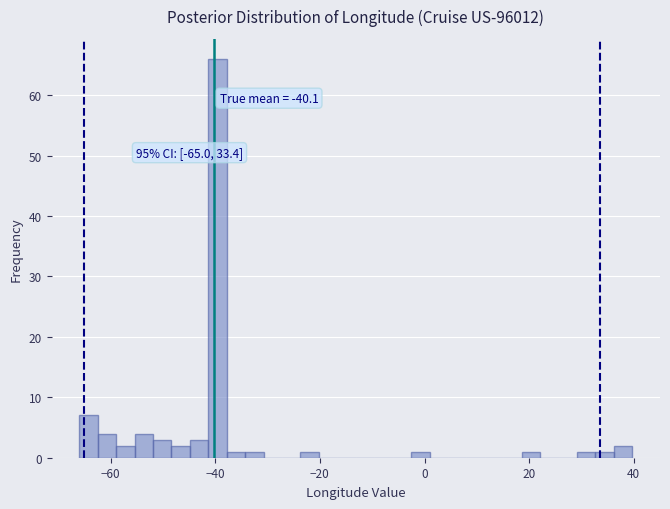

Around what value on the x-axis is the tallest bar? Give the approximate position of its centre, as read against the axis.

-40